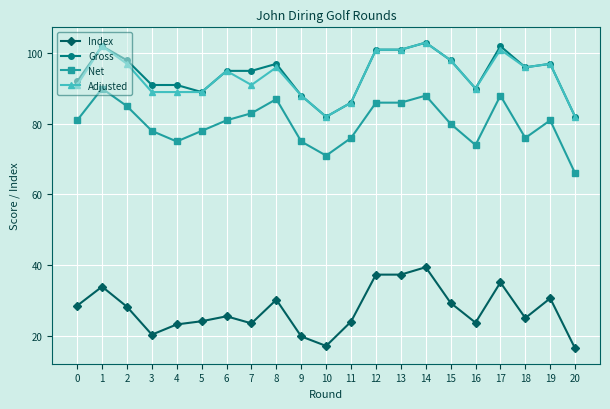

What is the lowest value of the Gross series?

82.0